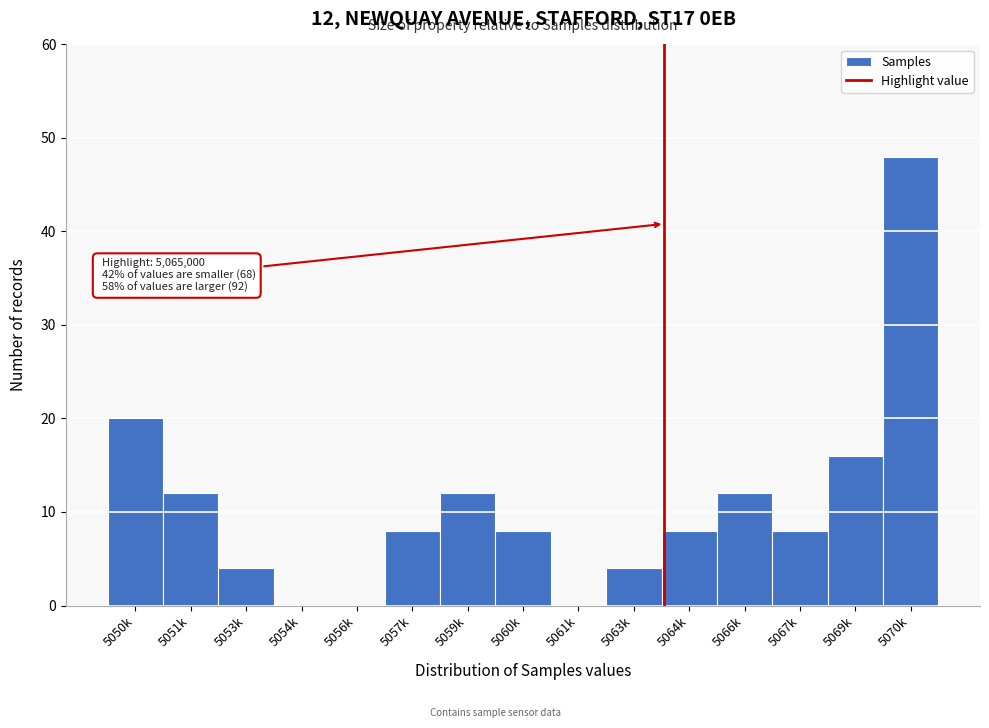

Reading left to right, extract all data points from this chart.

5050k=20	5051k=12	5053k=4	5054k=0	5056k=0	5057k=8	5059k=12	5060k=8	5061k=0	5063k=4	5064k=8	5066k=12	5067k=8	5069k=16	5070k=48